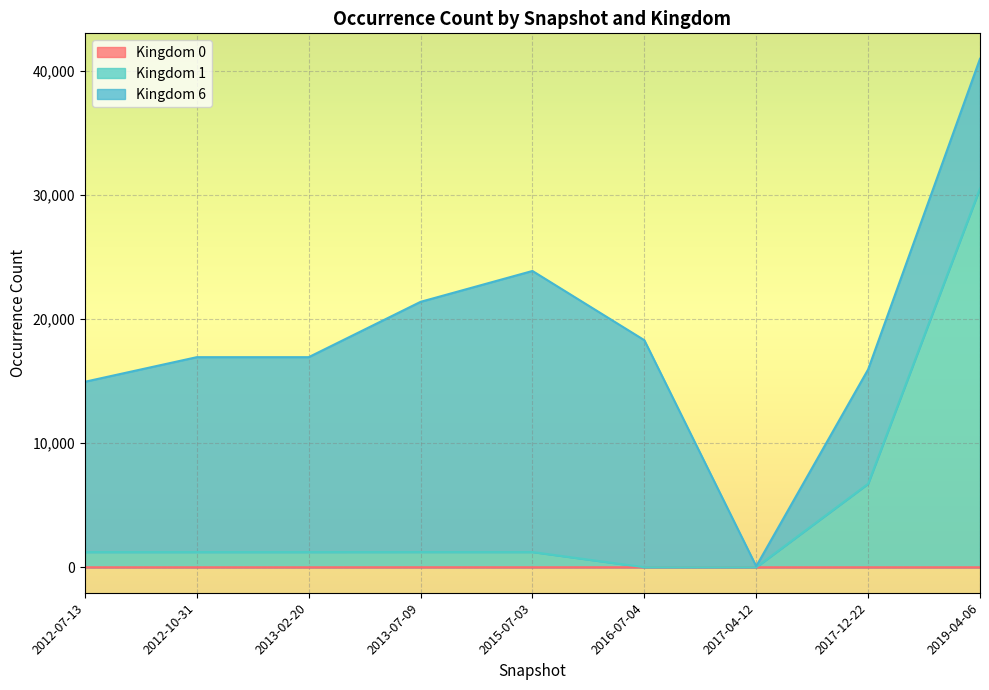

At which category is the sum across all series the highest?

2019-04-06